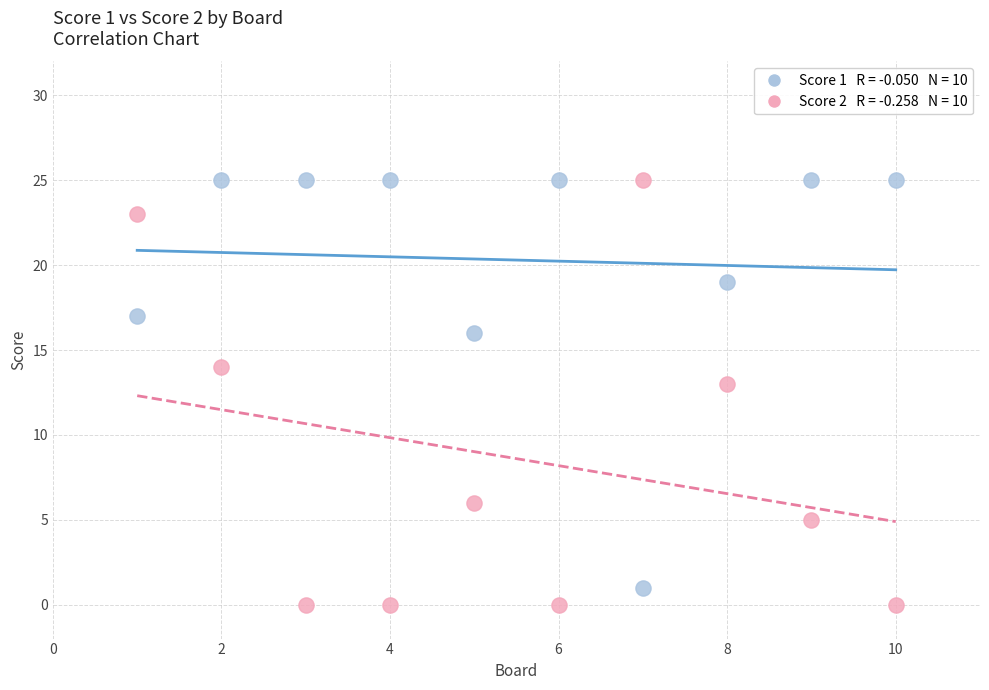

Across all data points, what is the range of Y values (max minus min)?

25